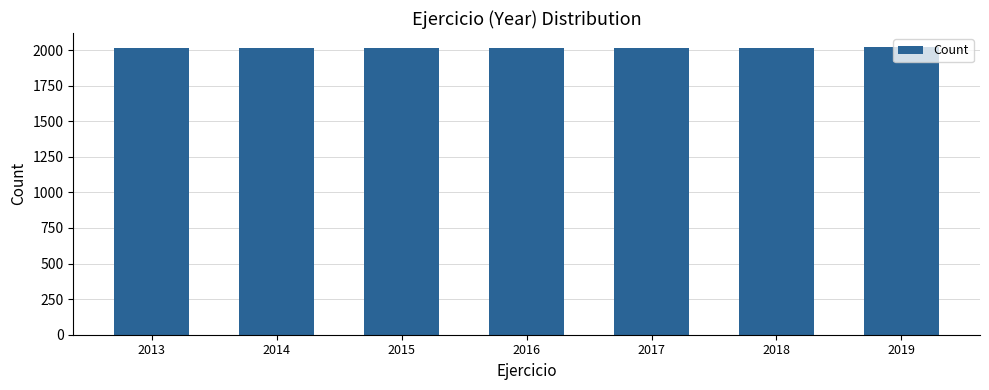

Approximately how many times larger is the value at 2016 compared to 2017?

1.0